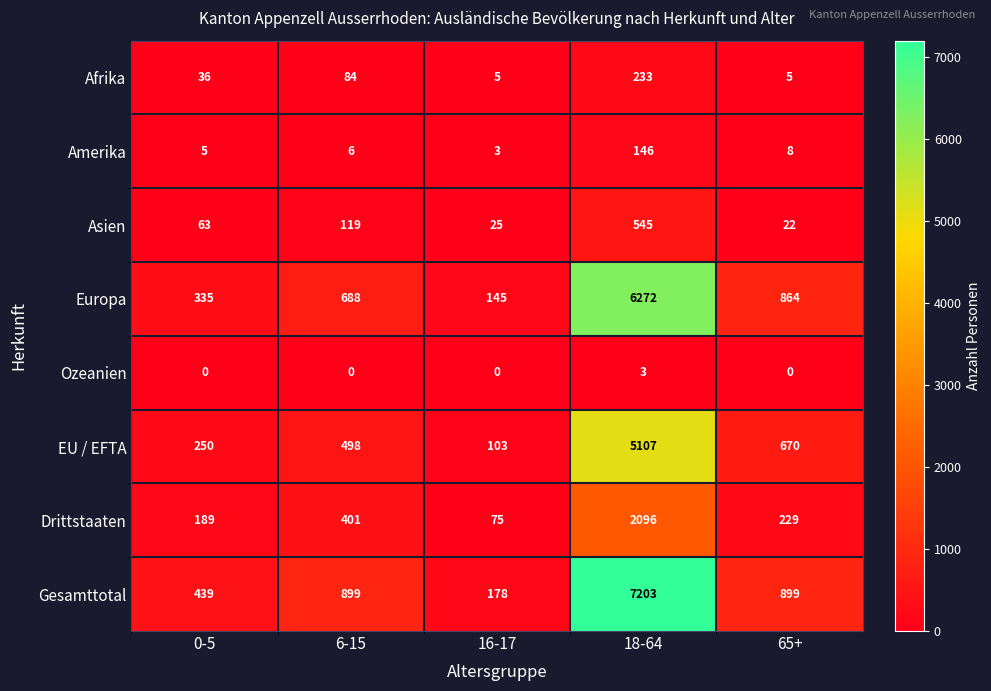

How many categories are shown in the chart?

5